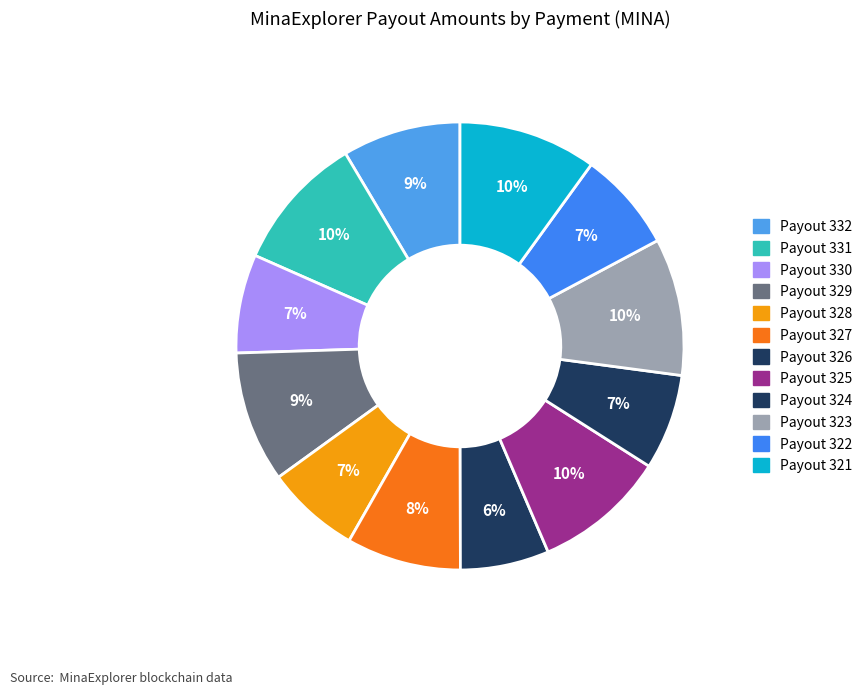

Approximately how many times larger is the value at Payout 332 compared to Payout 321?

0.9